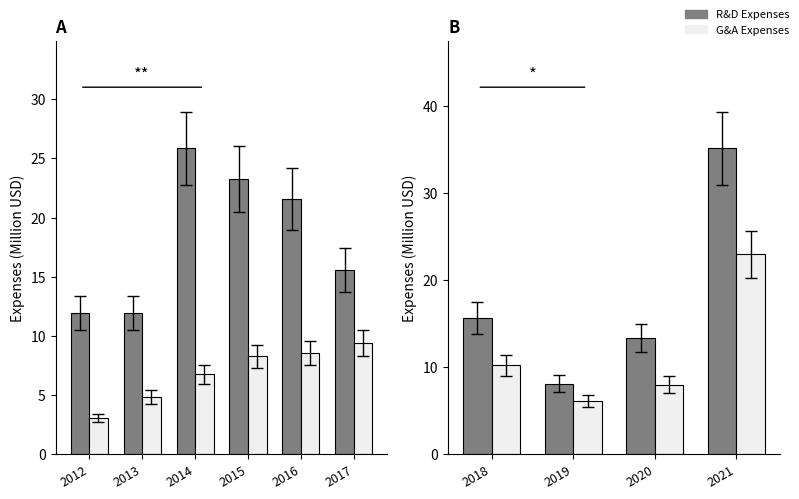

What is the greatest value displayed?

35.1